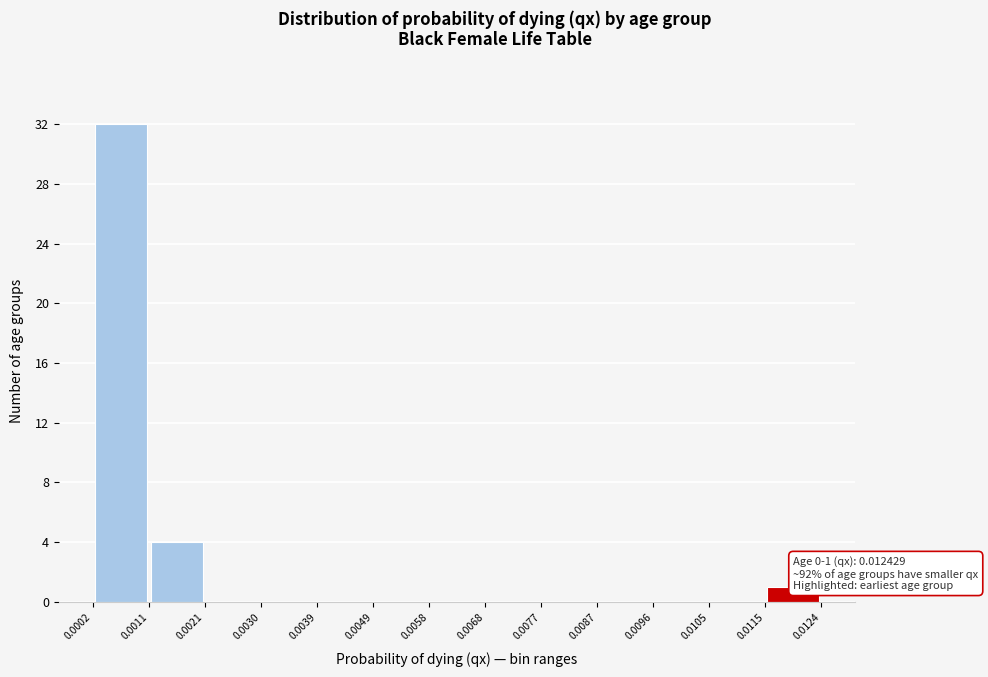

Over which range of the x-axis is the bar tallest?

0.0002 to 0.0011